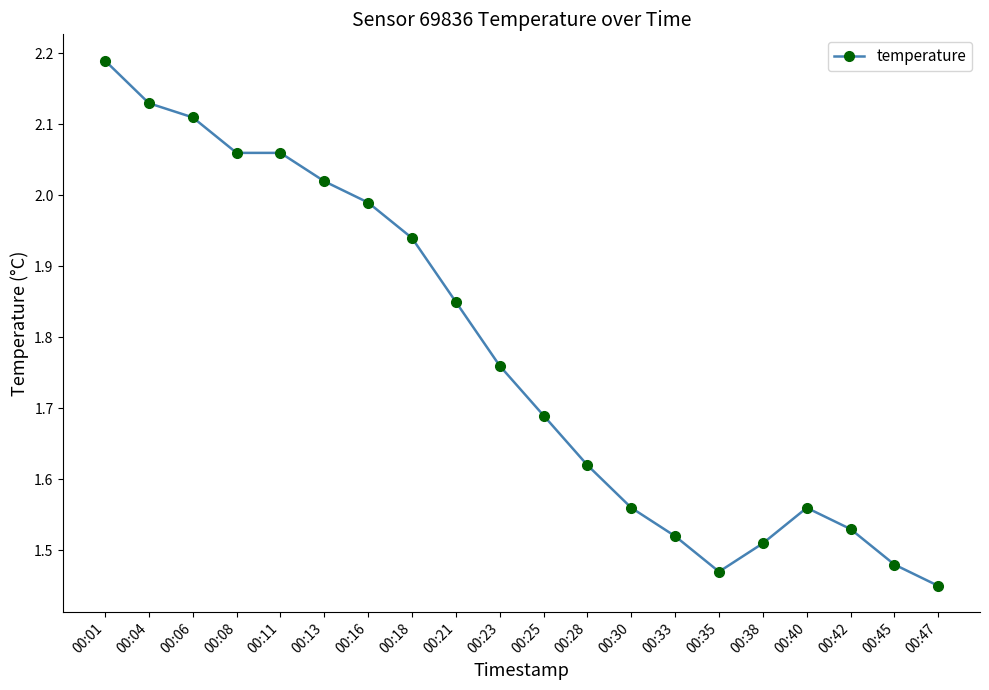

How many categories are shown in the chart?

20